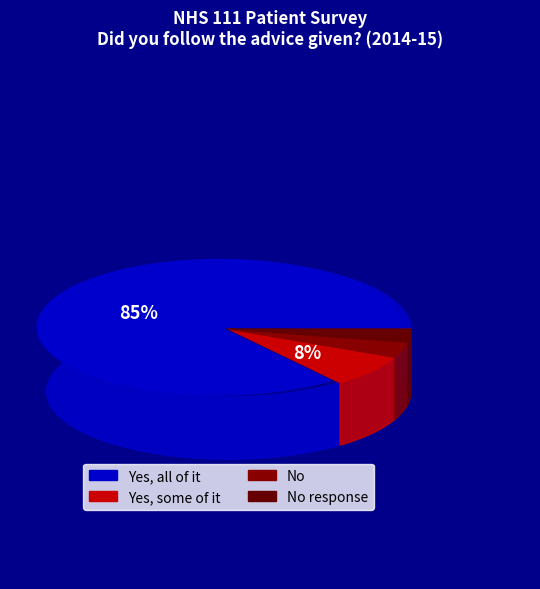

Which category has the smallest portion of the pie?

No response